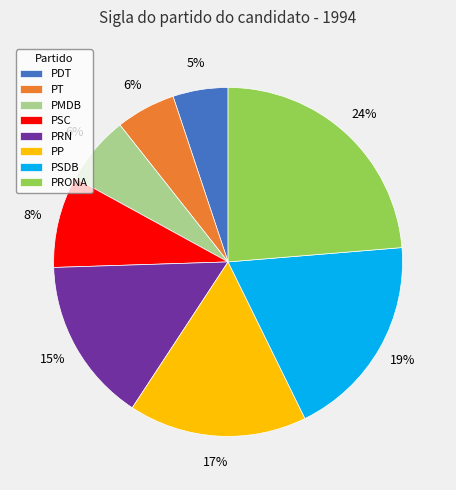

Between PSC and PRONA, which is larger?

PRONA